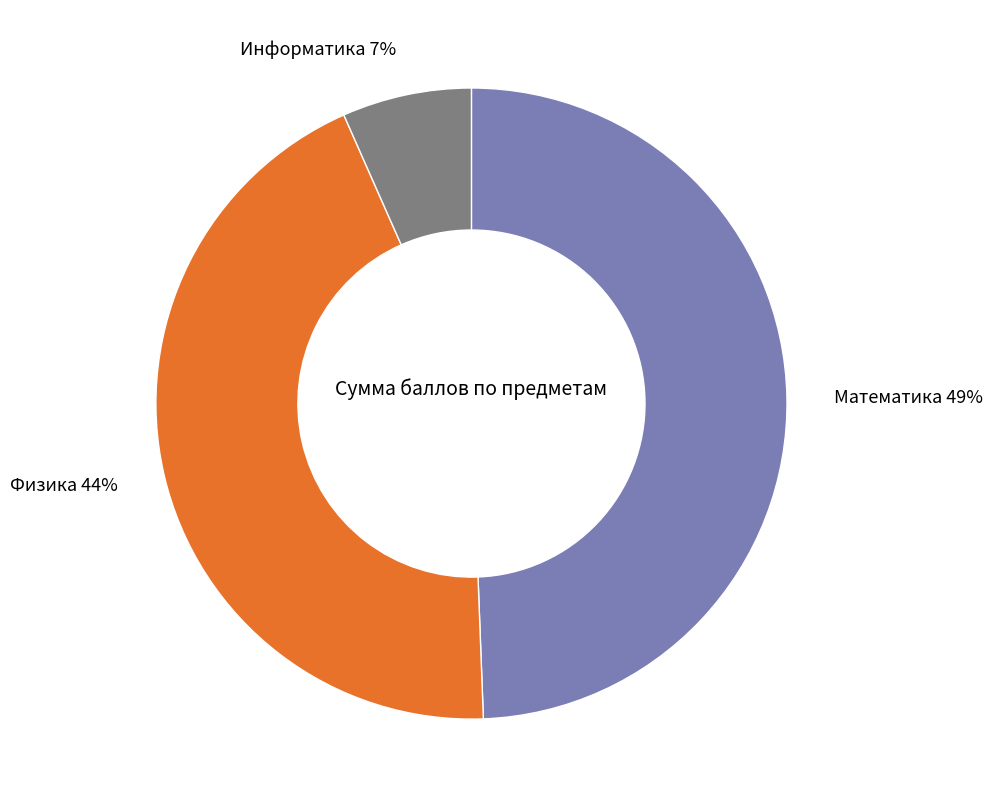

To the nearest percent, what is the average slice percentage?

33%